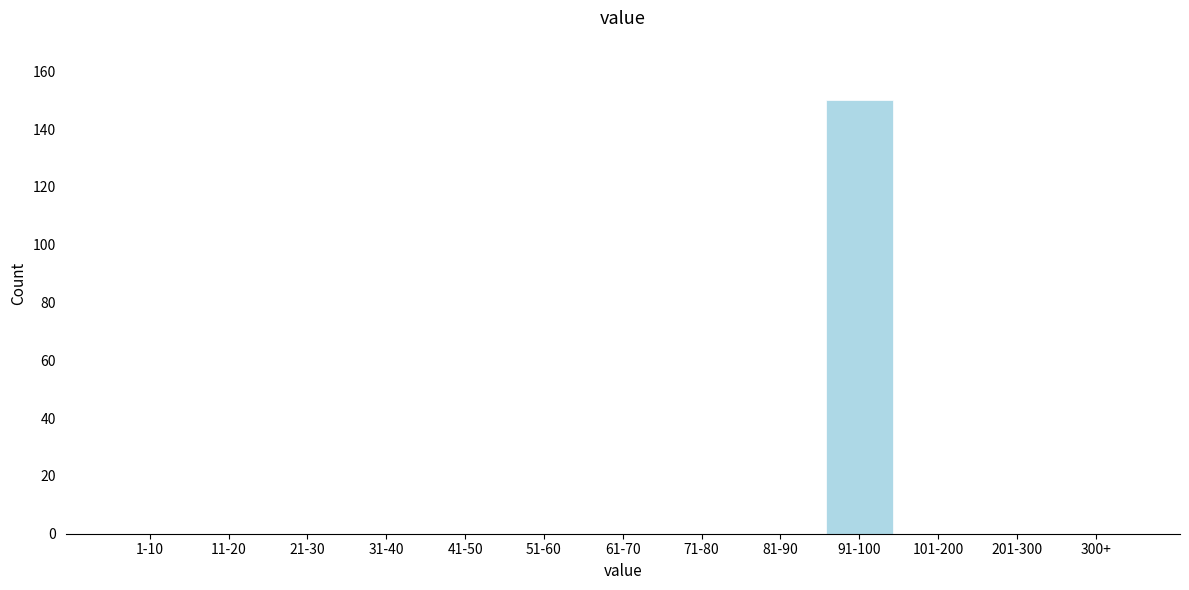

Reading left to right, what are all the values shown in this chart?

1-10=0	11-20=0	21-30=0	31-40=0	41-50=0	51-60=0	61-70=0	71-80=0	81-90=0	91-100=150	101-200=0	201-300=0	300+=0